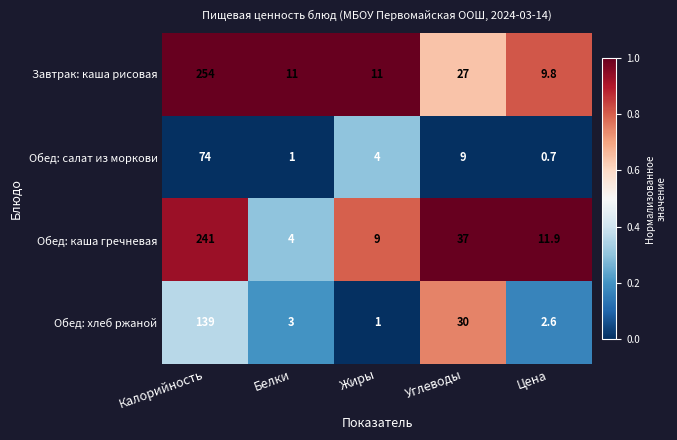

Reading left to right, extract all data points from this chart.

Завтрак: каша рисовая: Калорийность=254.0	Белки=11.0	Жиры=11.0	Углеводы=27.0	Цена=9.8
Обед: салат из моркови: Калорийность=74.0	Белки=1.0	Жиры=4.0	Углеводы=9.0	Цена=0.7
Обед: каша гречневая: Калорийность=241.0	Белки=4.0	Жиры=9.0	Углеводы=37.0	Цена=11.9
Обед: хлеб ржаной: Калорийность=139.0	Белки=3.0	Жиры=1.0	Углеводы=30.0	Цена=2.6